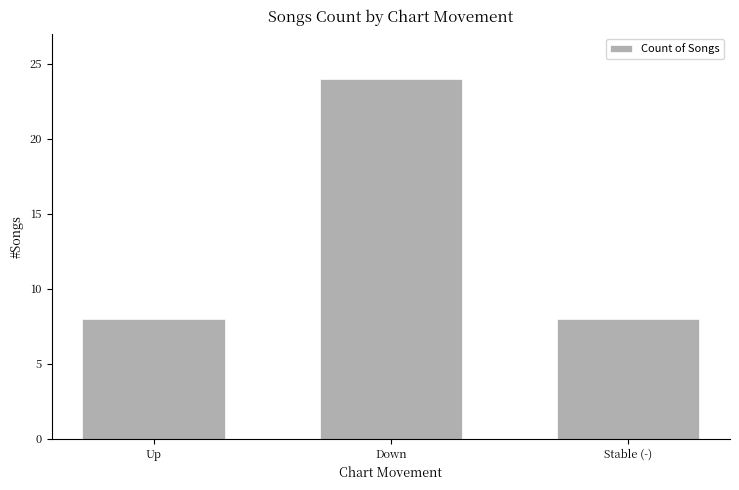

True or false: the data shows 8 at Up.

True